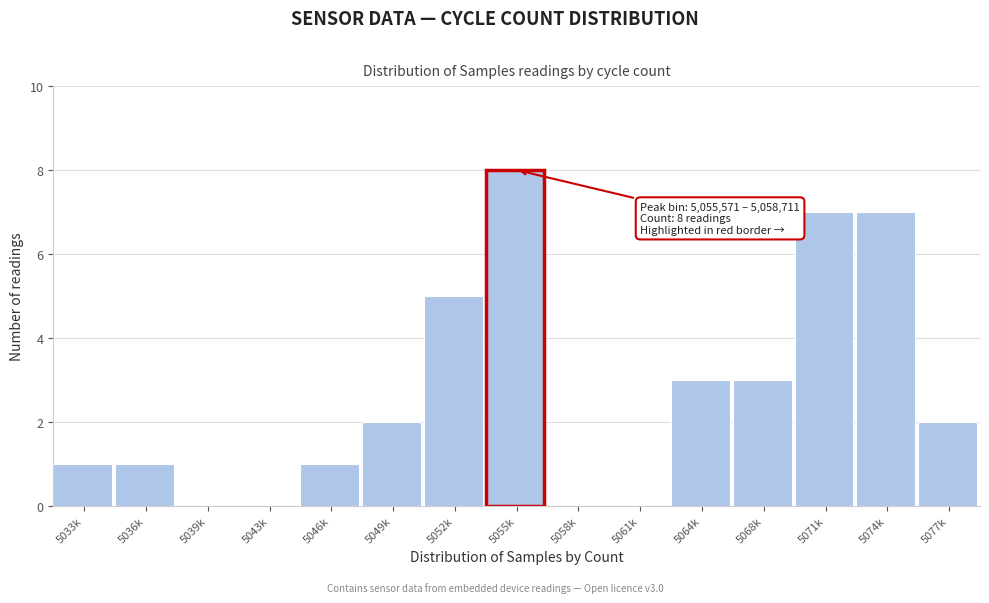

Reading left to right, list all the values displayed in this chart.

5033k=1	5036k=1	5039k=0	5043k=0	5046k=1	5049k=2	5052k=5	5055k=8	5058k=0	5061k=0	5064k=3	5068k=3	5071k=7	5074k=7	5077k=2